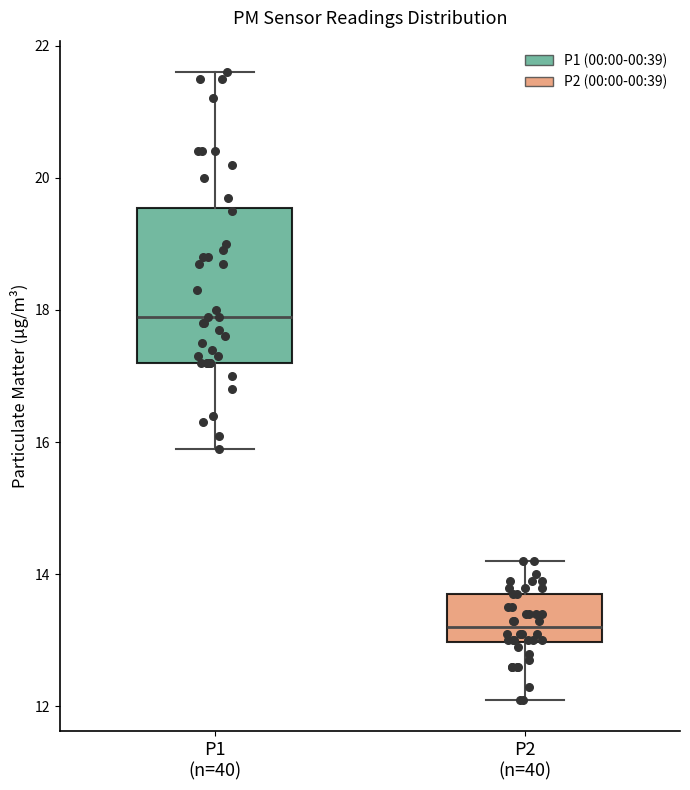

Where does the upper whisker of the box for P1 (n=40) end on the y-axis? The values are not printed on the chart, so give them approximately, as read against the axis.

21.6